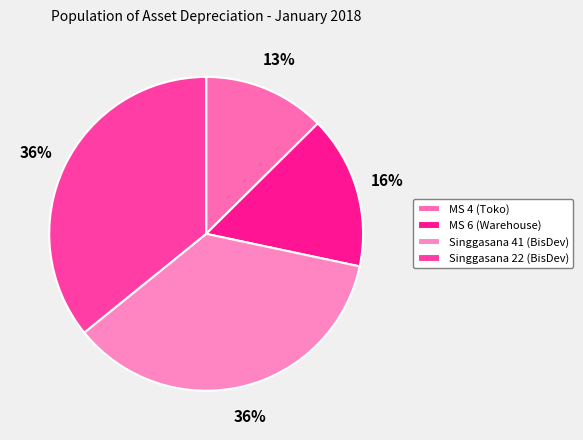

How many slices are in this pie chart?

4